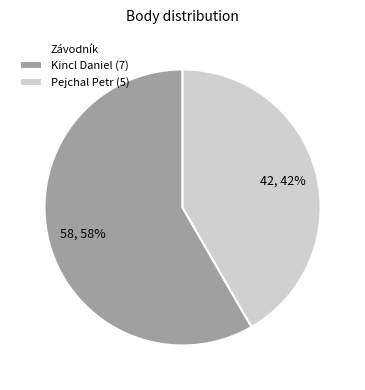

How many slices are in this pie chart?

2